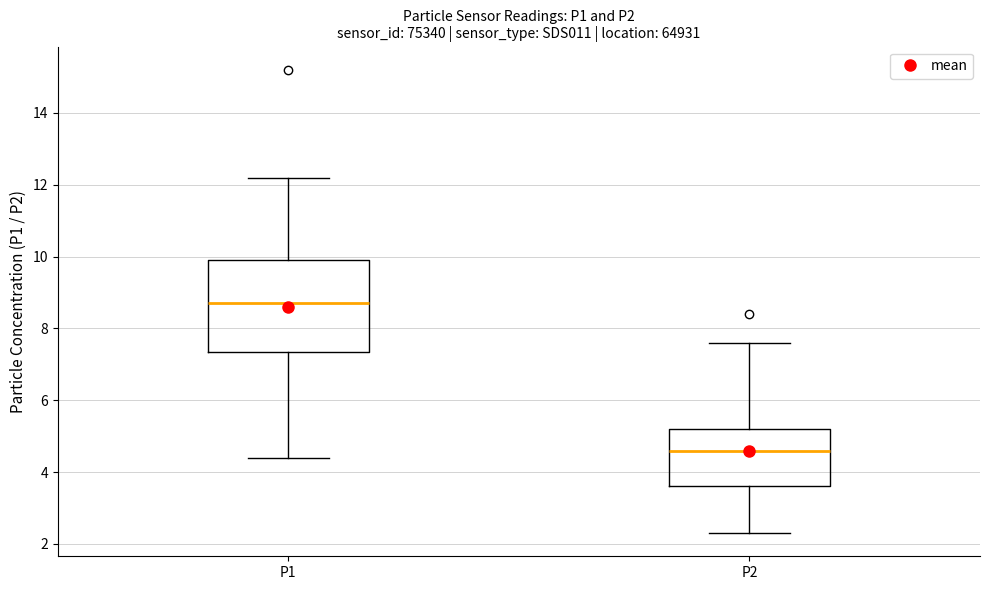

Reading left to right, read every box against the y-axis: the position of its median line, the range the box covers, and the ends of its whiskers. The values are not printed on the chart, so give them approximately, as read against the axis.

P1: median 8.8, box 7.4 to 10.0, whiskers 4.4 to 12.2
P2: median 4.6, box 3.6 to 5.2, whiskers 2.4 to 7.6